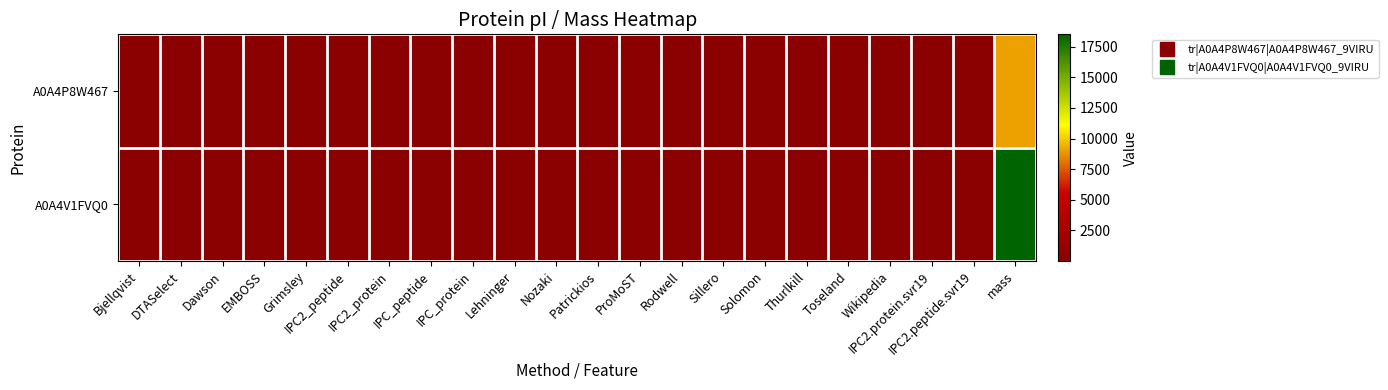

Which has a higher value, mass or IPC_protein?

mass